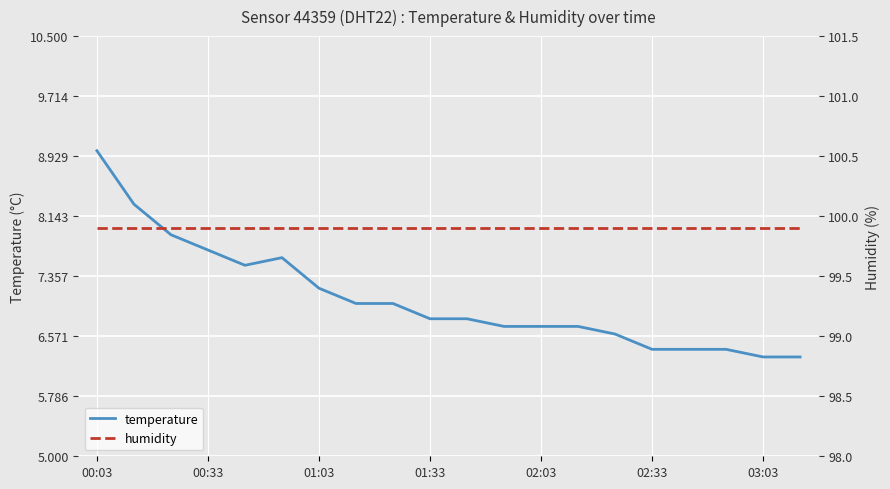

In temperature, how many points are lower than both neighbors (excluding endpoints)?

1